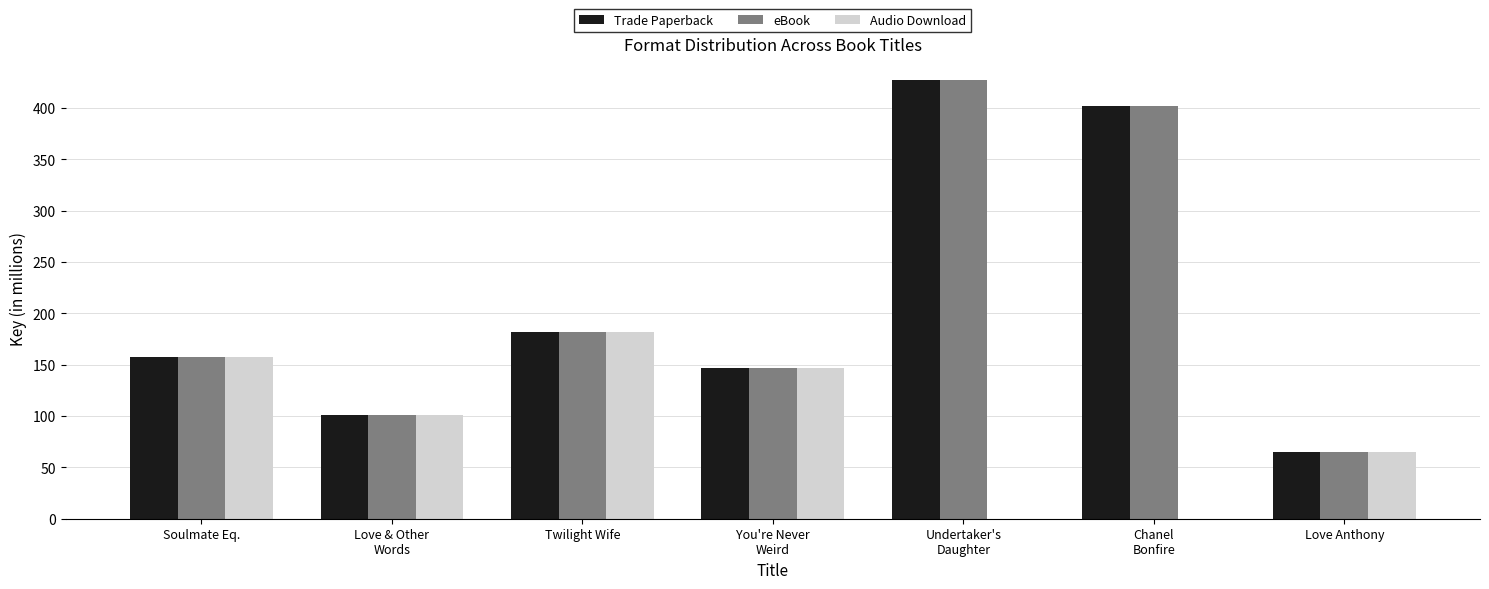

At which label is Trade Paperback closest to 246?

Twilight Wife